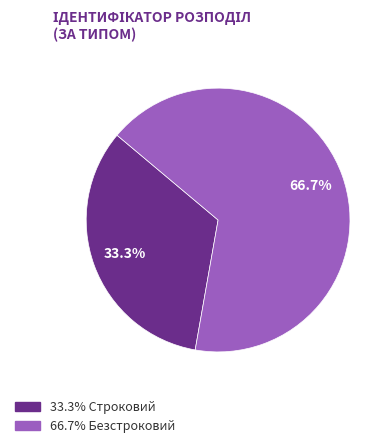

Does any single category account for the majority?

Yes